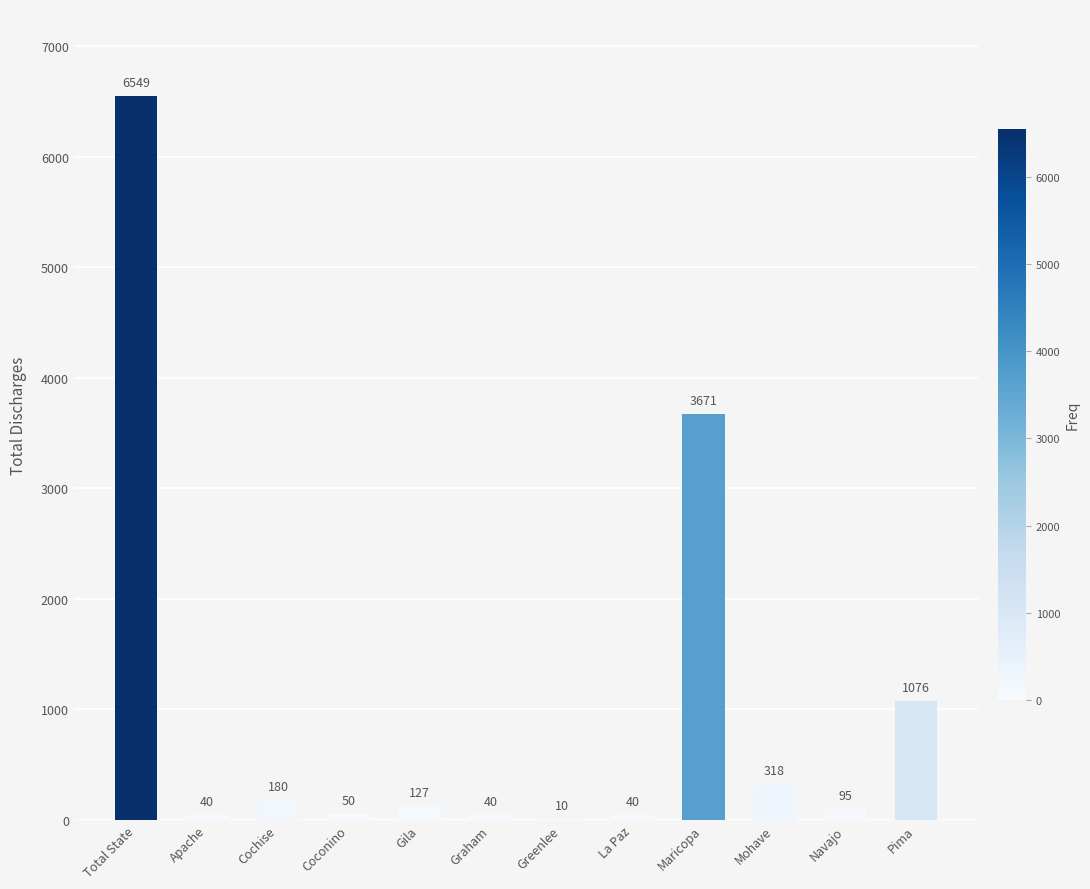

What is the change in value from Cochise to Gila?

-53